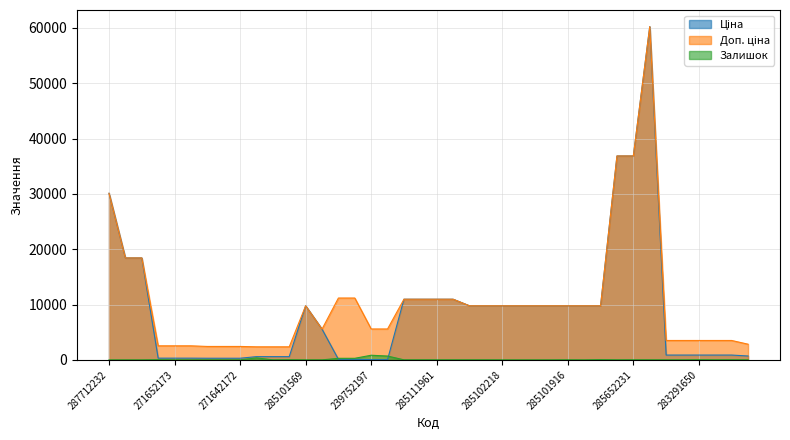

What is the average value of the Доп. ціна series?

10599.7